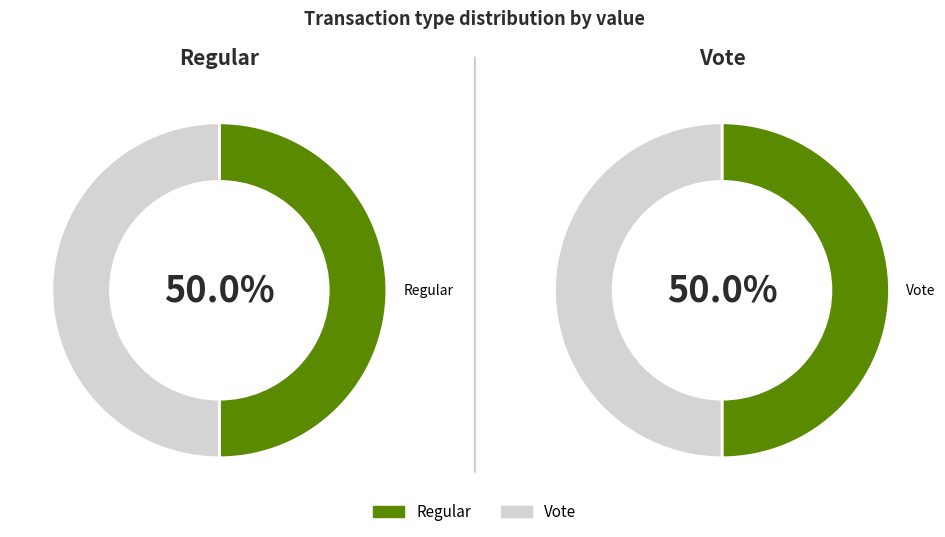

Is Vote the majority of the pie?

No